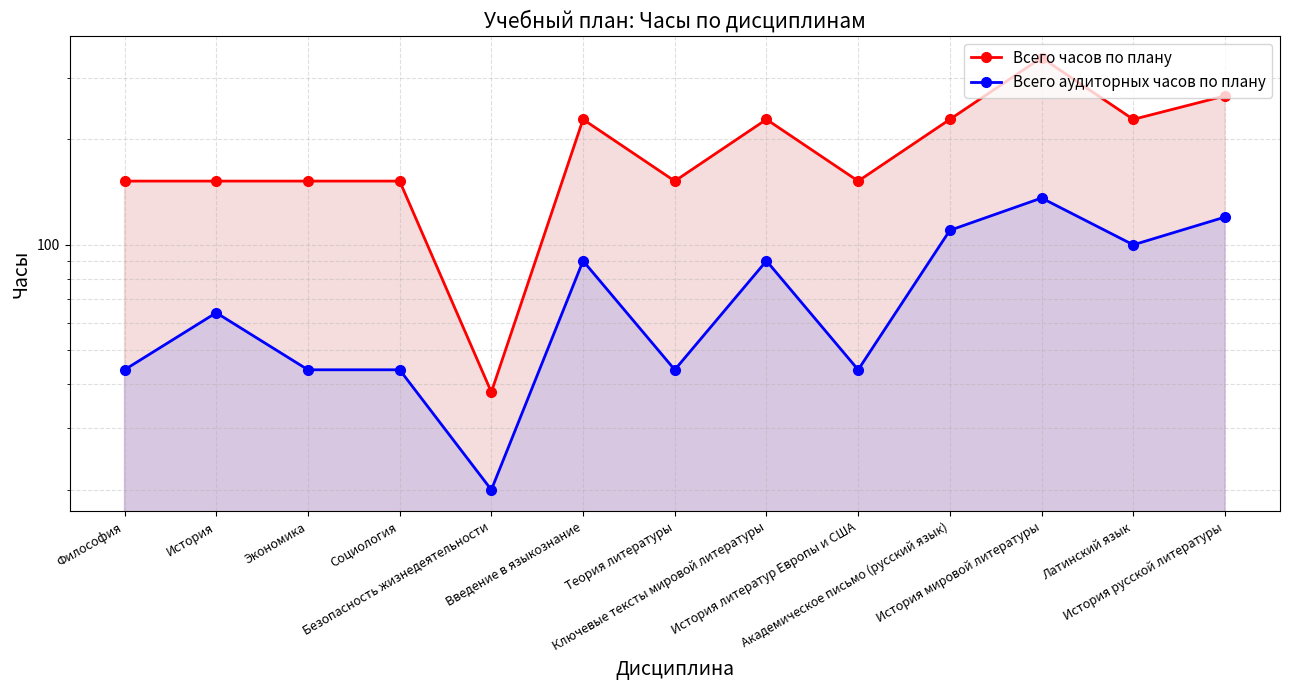

Where is the first local minimum for Всего часов по плану?

Безопасность жизнедеятельности